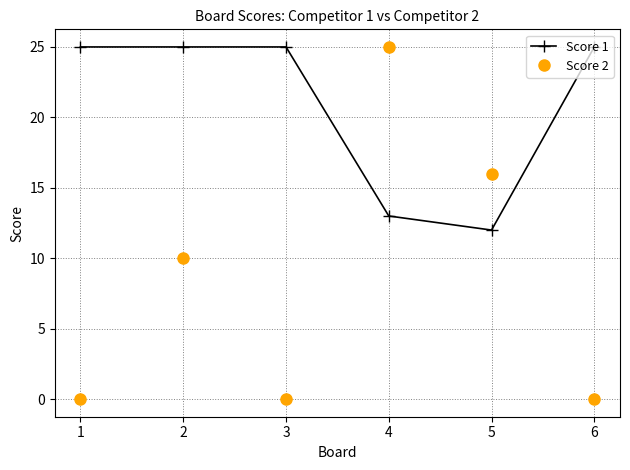

What is the average value of the Score 1 series?

21